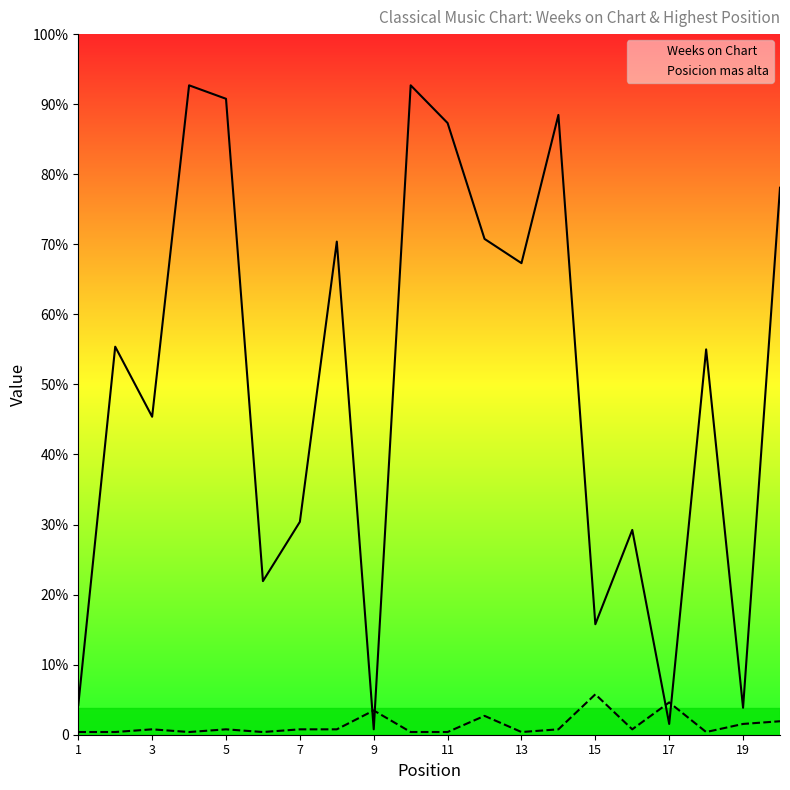

True or false: Posicion mas alta has a value of 1 at 7.

True